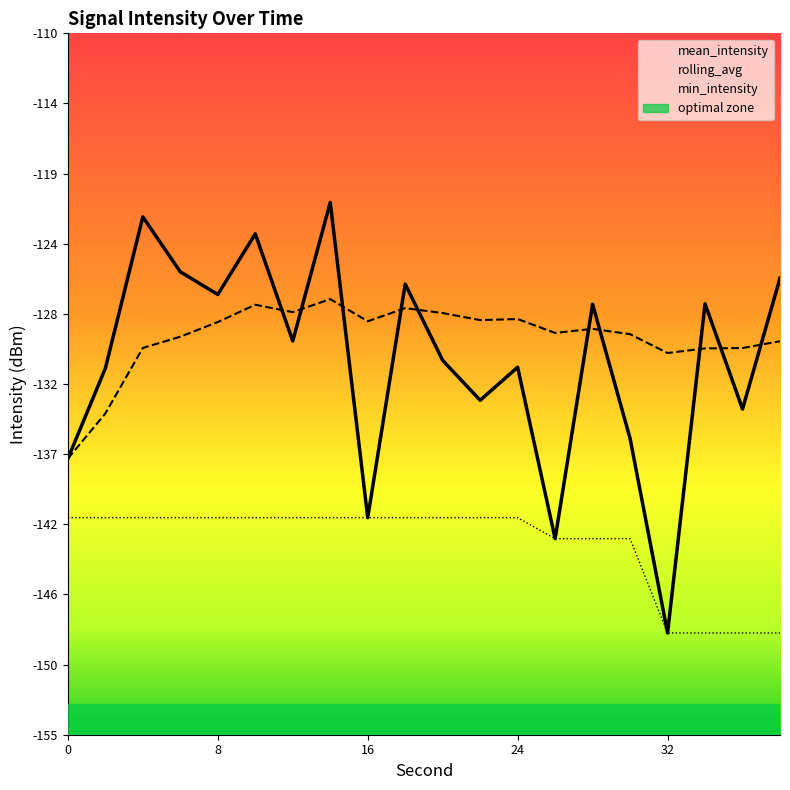

What are all the series names shown in the legend?

mean_intensity, rolling_avg, min_intensity